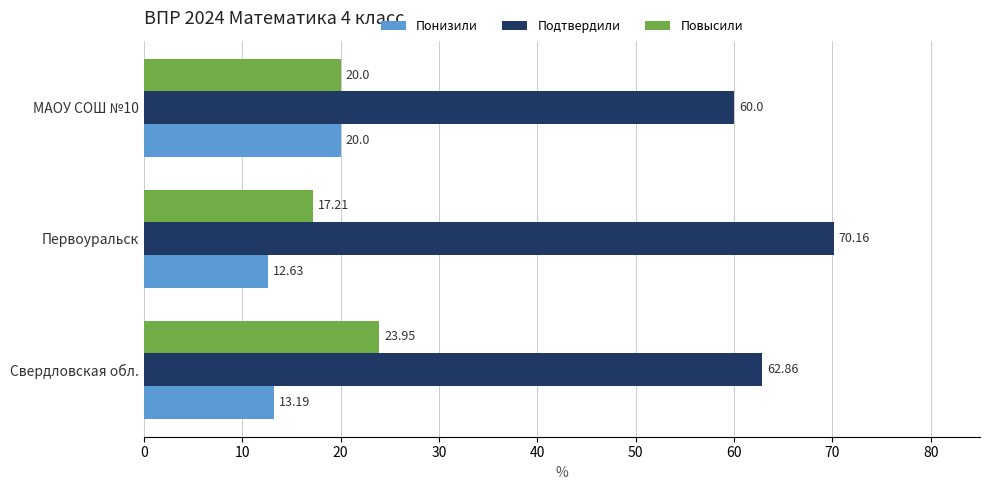

What is the total value across all series at Первоуральск?

100.0